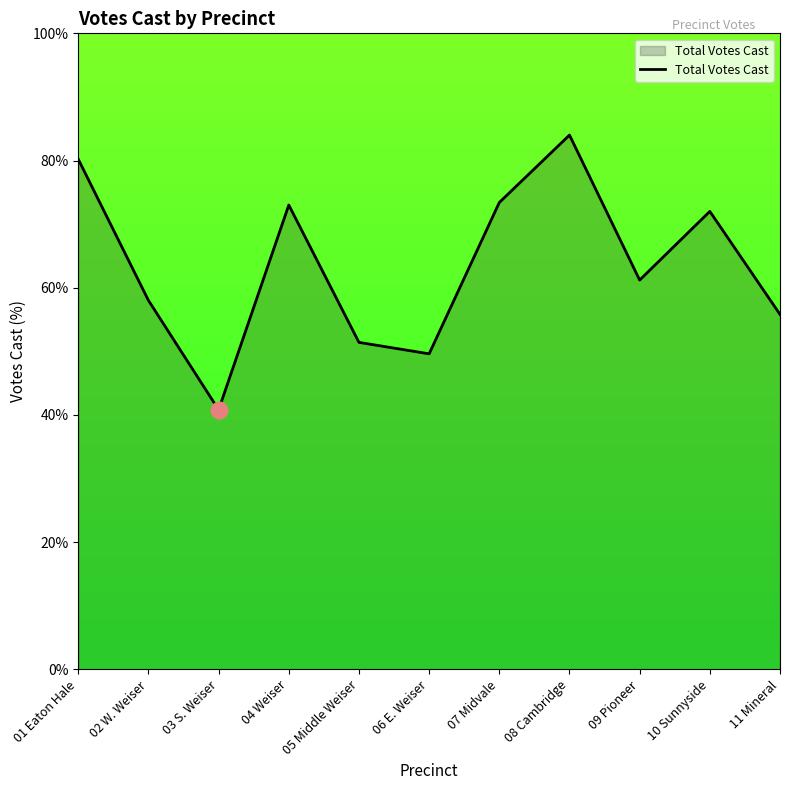

What is the difference between the values at 02 W. Weiser and 07 Midvale?

15.4